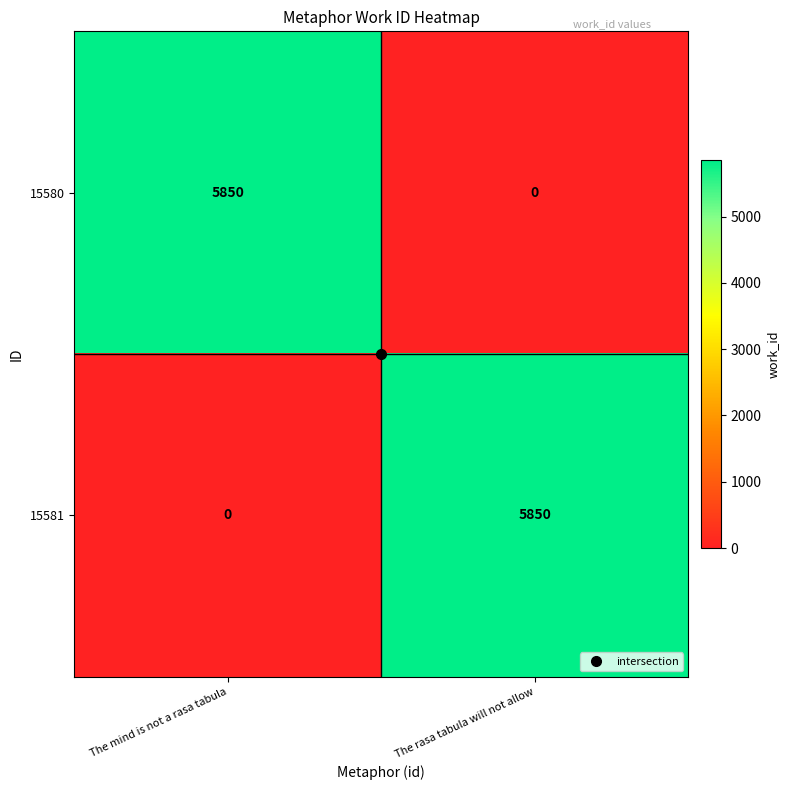

What is the sum of the 15580 values at The mind is not a rasa tabula and The rasa tabula will not allow?

5850